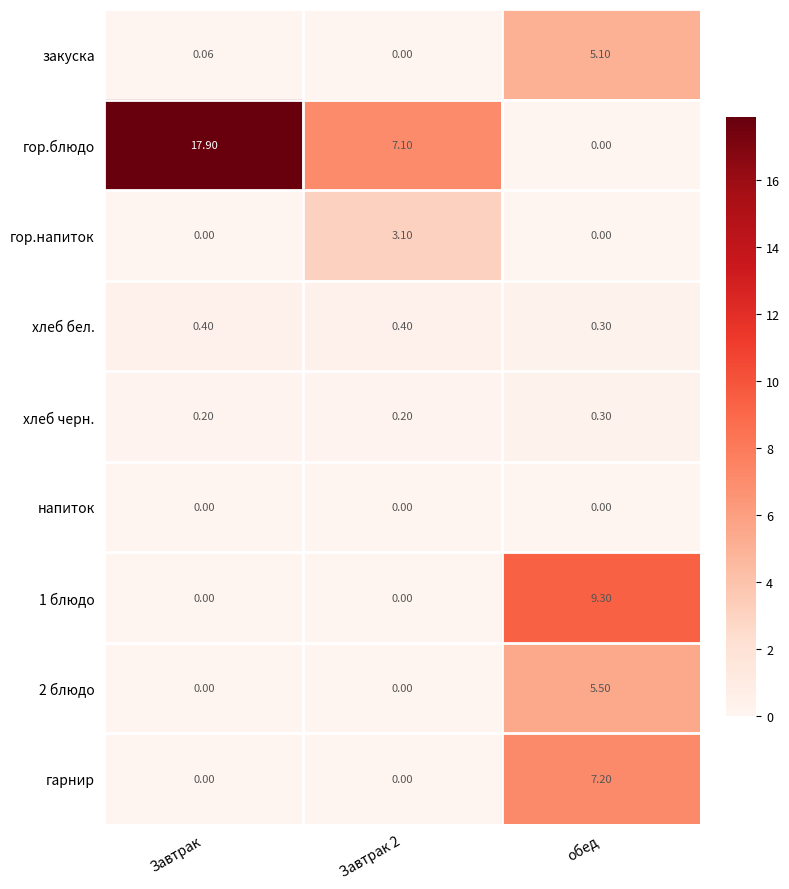

Where does the гор.блюдо series first go above 7?

Завтрак